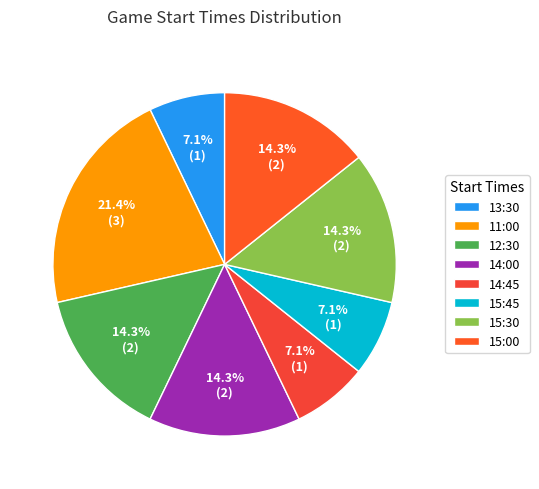

Is there any slice that represents more than half of the pie?

No